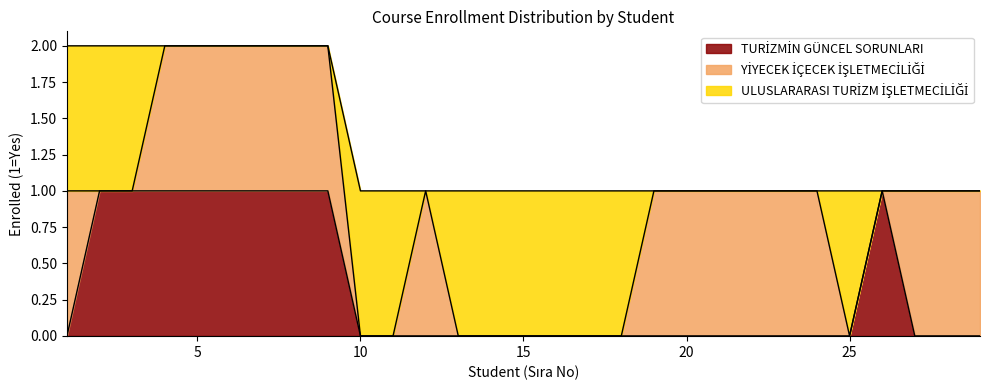

Between which two adjacent categories do TURİZMİN GÜNCEL SORUNLARI and YİYECEK İÇECEK İŞLETMECİLİĞİ first intersect?

1 and 2